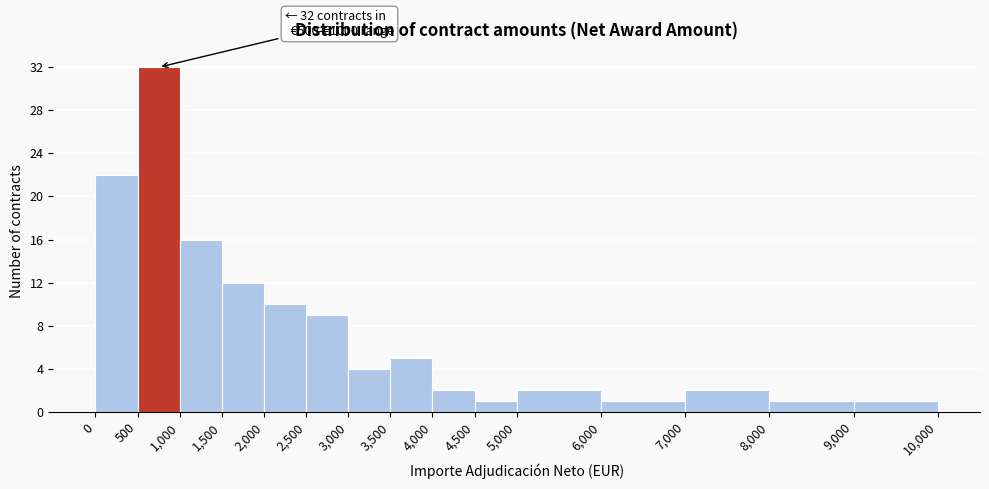

Which range on the x-axis has the tallest bar?

500 to 1,000